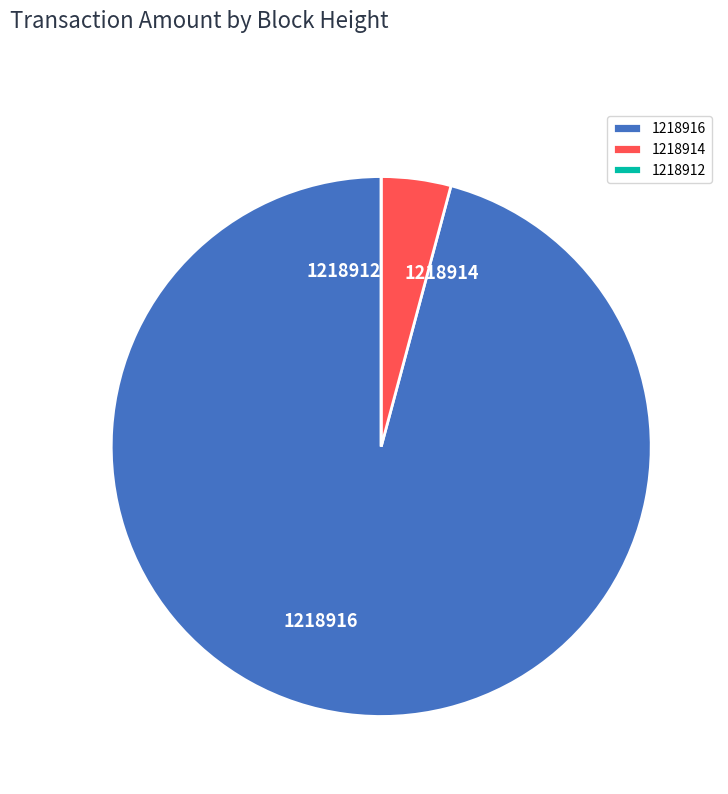

Which category has the biggest portion of the pie?

1218916